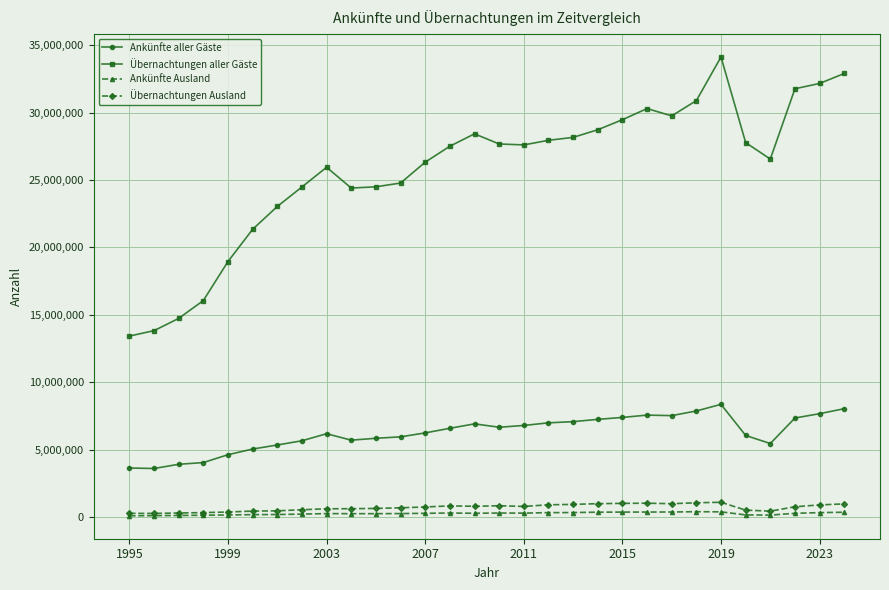

True or false: Übernachtungen Ausland has more than 2 points higher than both neighbors.

True